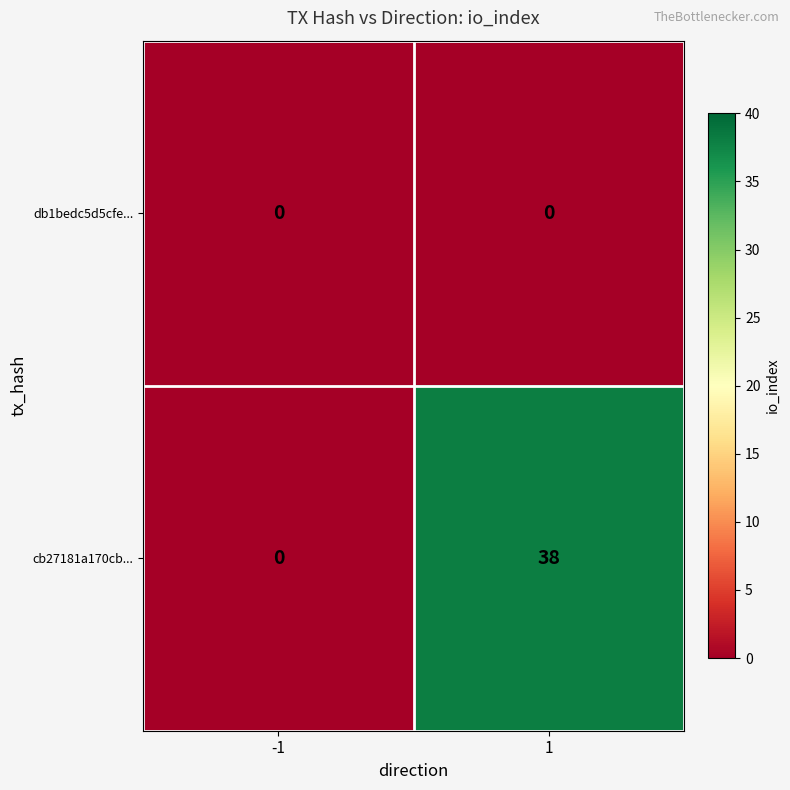

True or false: cb27181a170cb... has a value of -18 at -1.

False